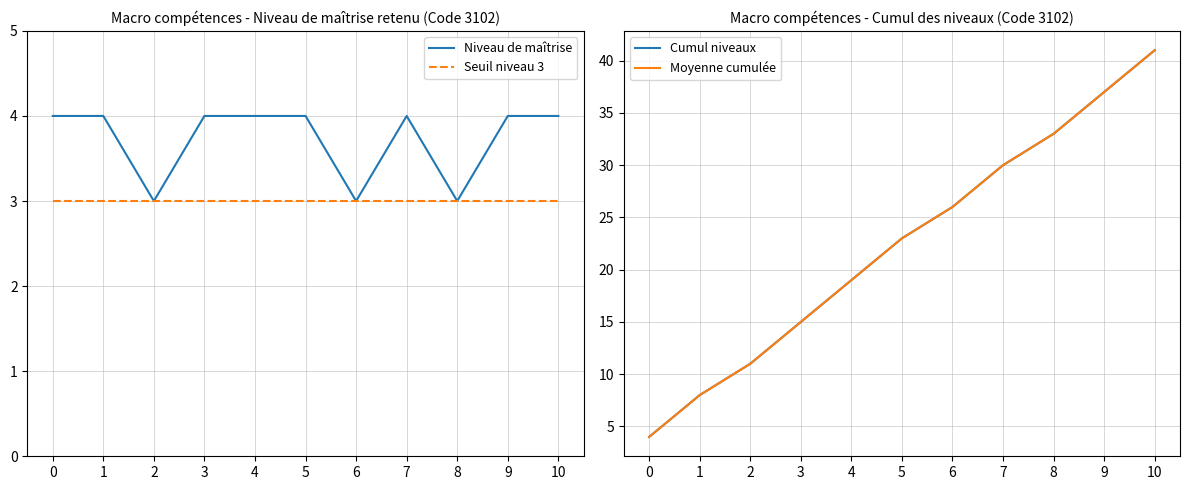

Between 1 and 9, which is larger?

1